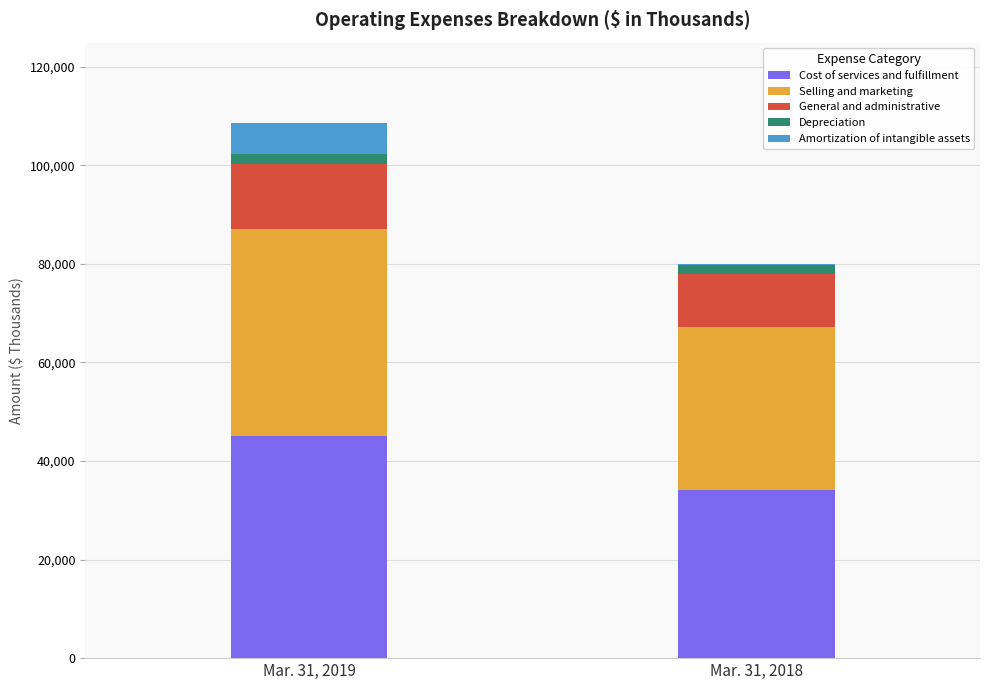

What is the total value across all series at Mar. 31, 2019?

108566